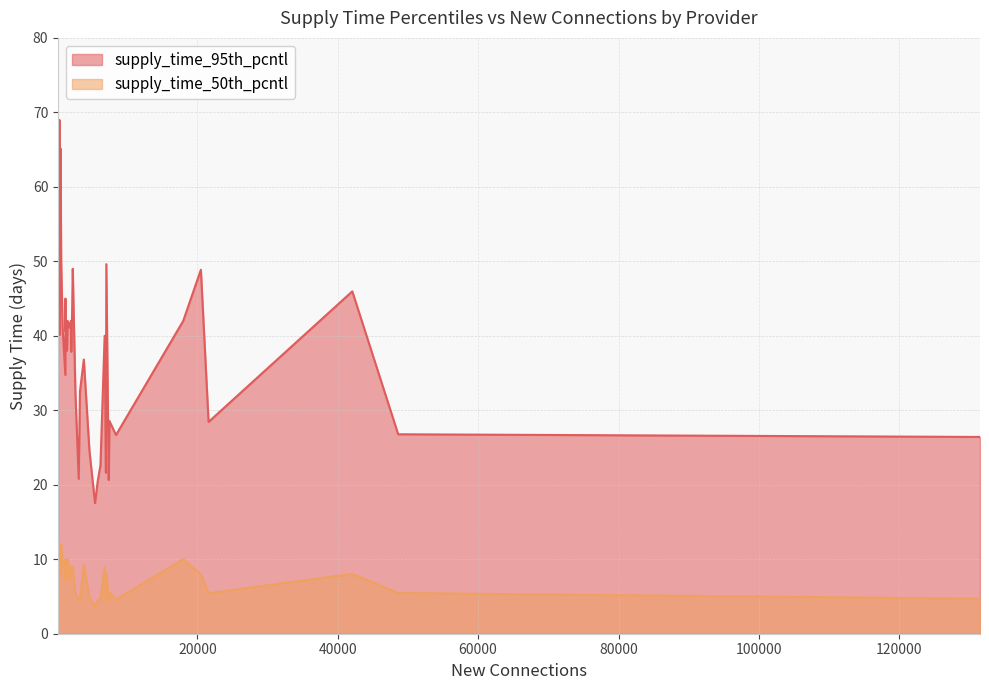

The supply_time_95th_pcntl series shows 38.0 at 26. True or false?

True